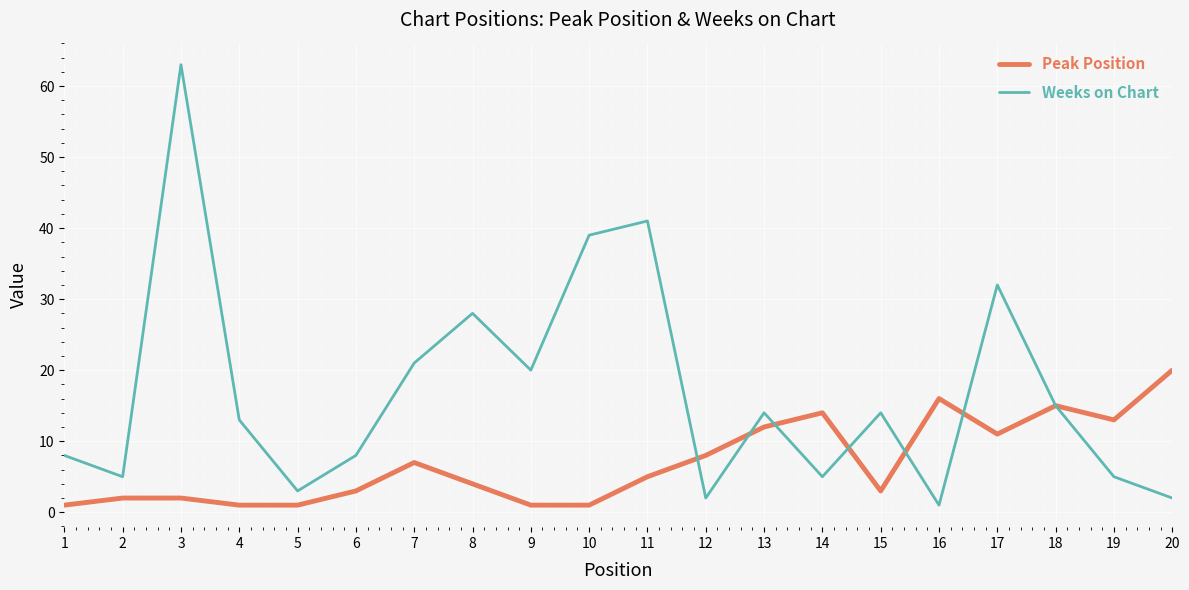

What is the spread (max minus min) of values at 17?

21